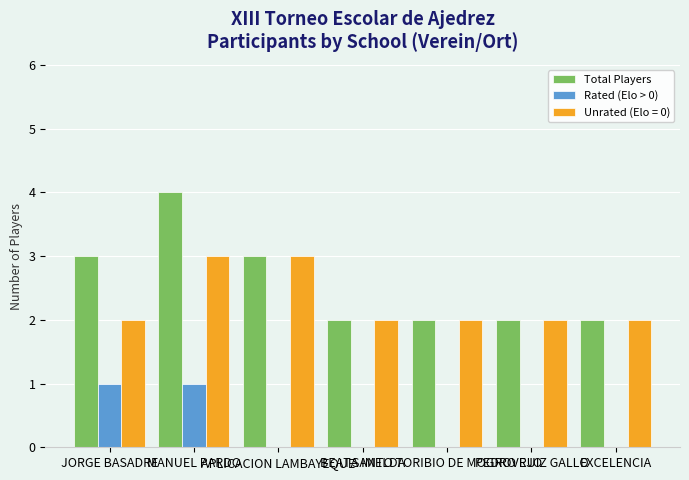

Which series has the largest total across all categories?

Total Players